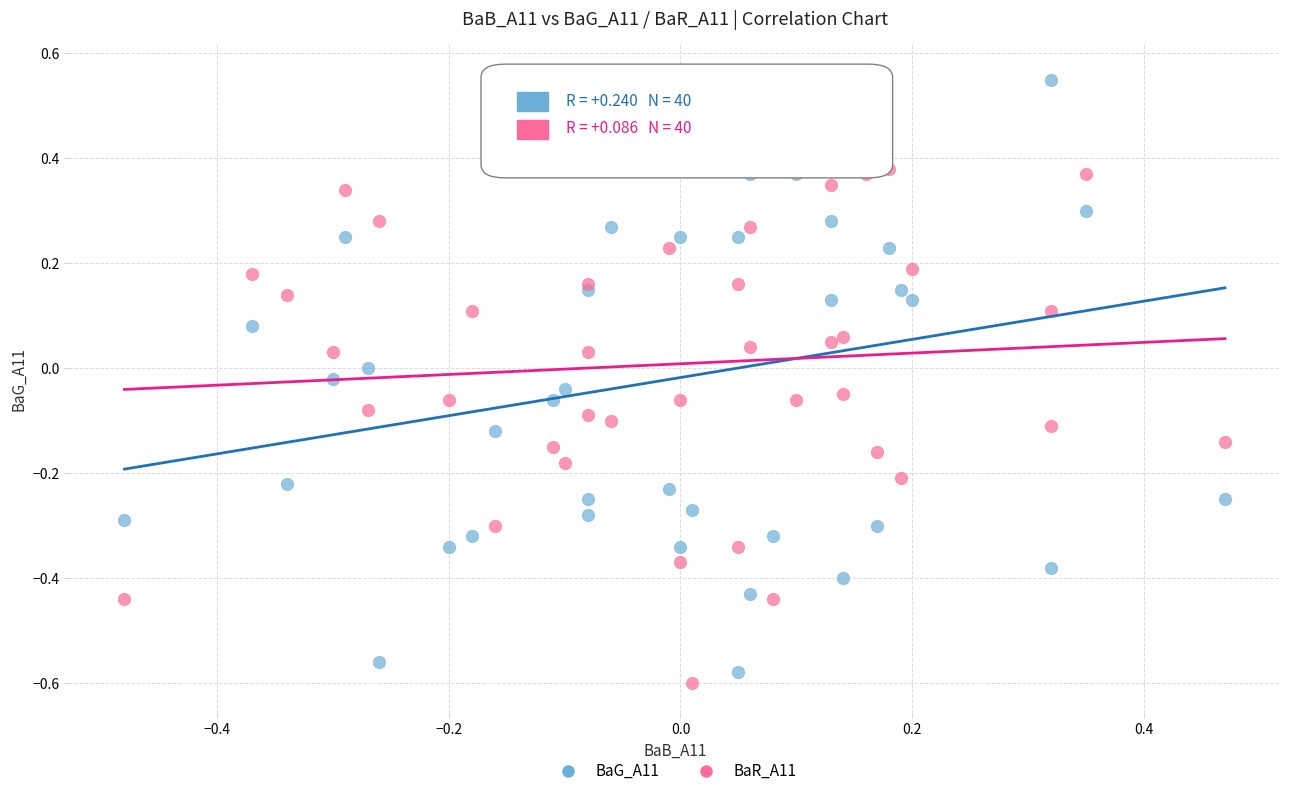

What are all the series names shown in the legend?

BaG_A11, BaR_A11